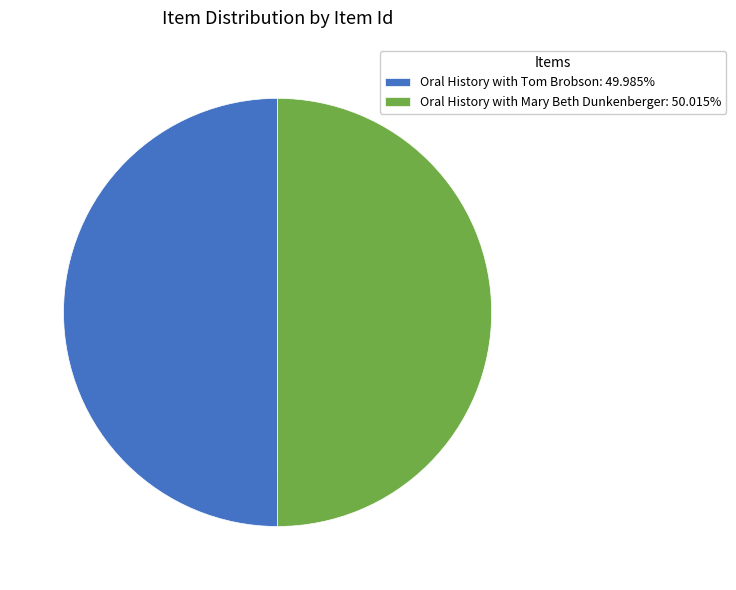

Approximately how many times larger is the value at Oral History with Tom Brobson: 49.985% compared to Oral History with Mary Beth Dunkenberger: 50.015%?

1.0